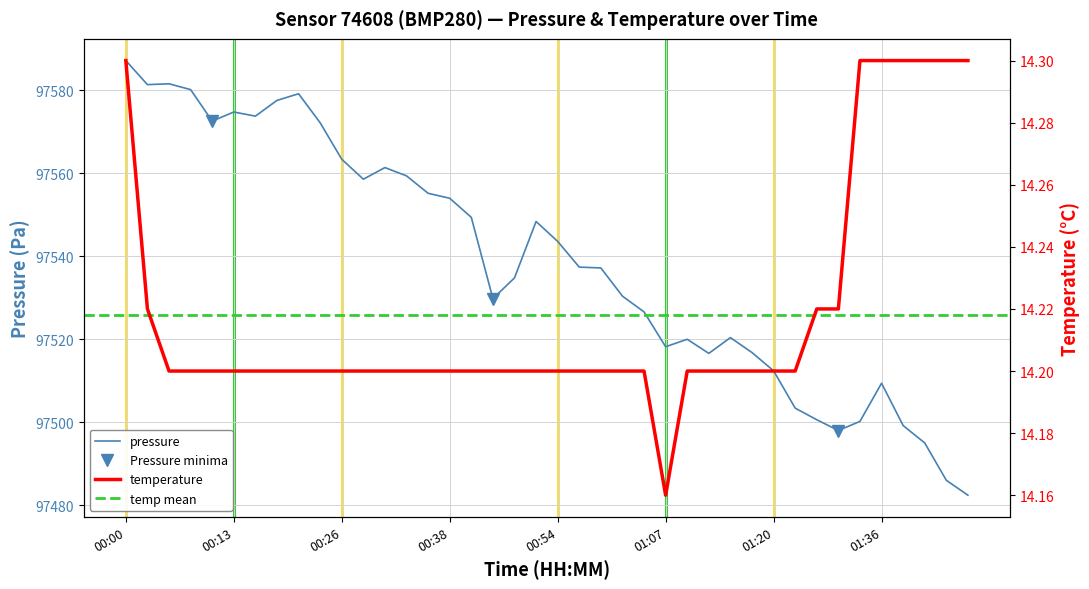

Is the value of temperature at 00:20 greater than the value of pressure at 01:38?

No